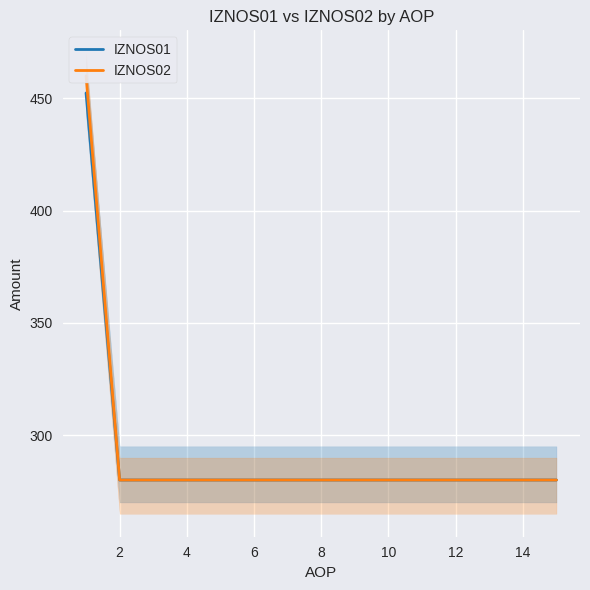

How many data points in IZNOS02 are above 280?

1